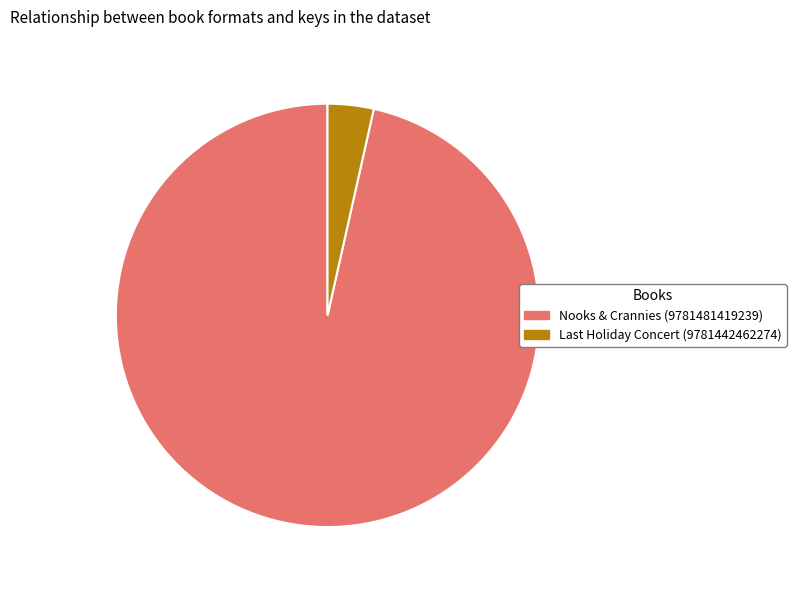

Is Nooks & Crannies (9781481419239) the majority of the pie?

Yes